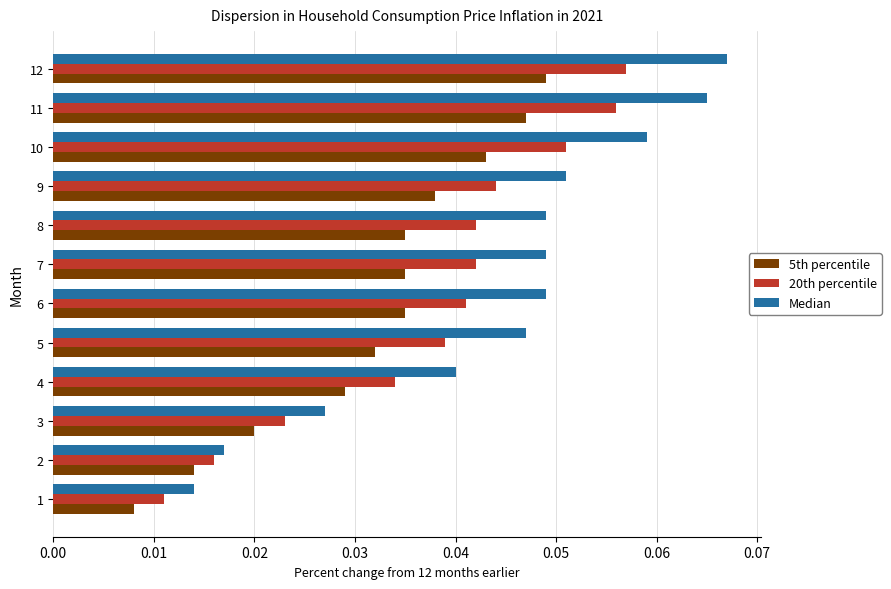

The Median series shows 0.0 at 9. True or false?

False